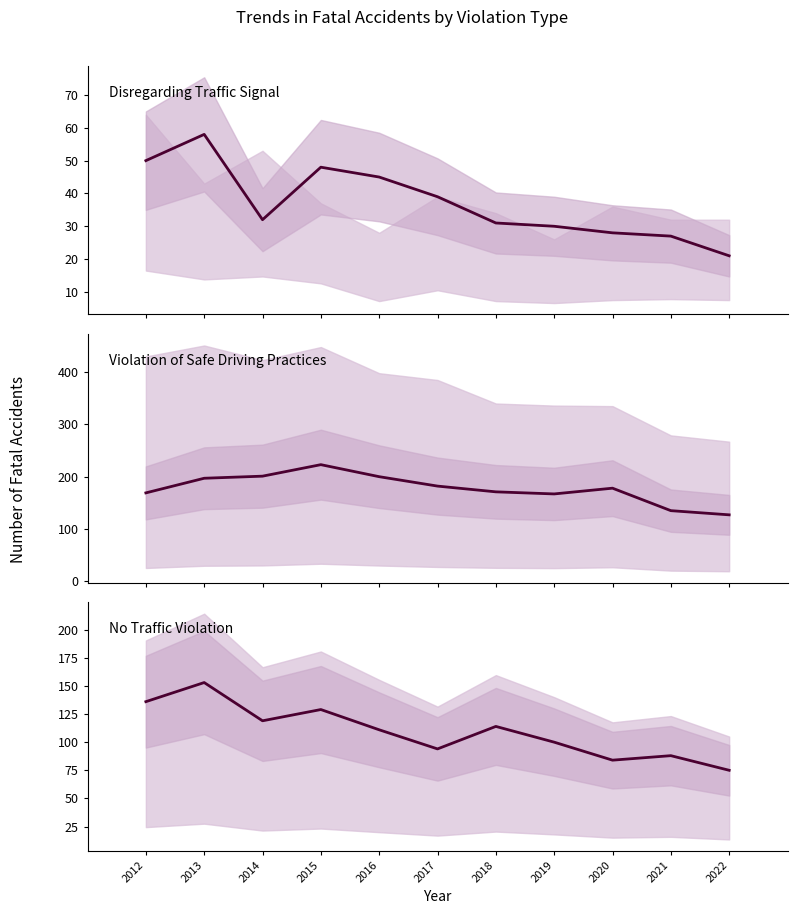

Which has a higher value, 2016 or 2013?

2013